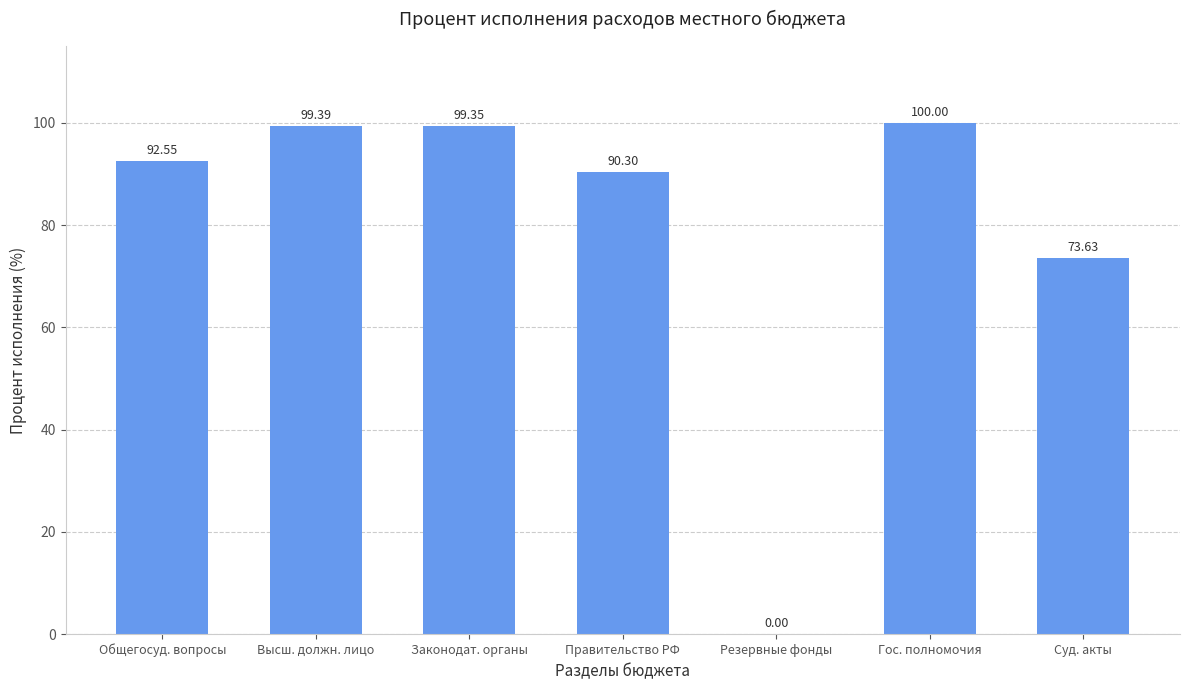

What is the ratio of the value at Гос. полномочия to the value at Высш. должн. лицо?

1.0